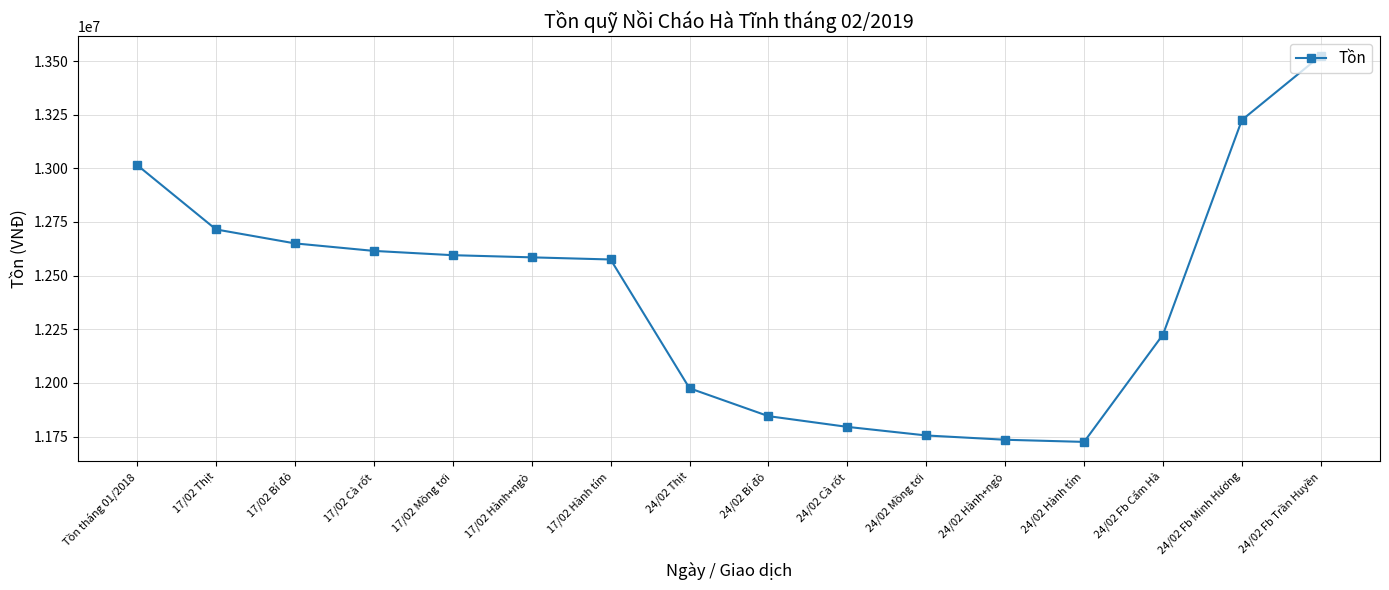

What is the label of the 5th point from the right?

24/02 Hành+ngò